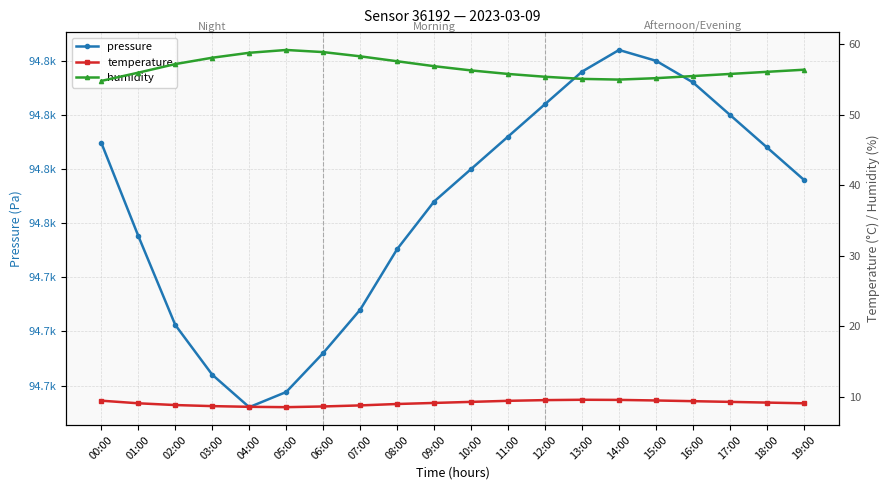

True or false: temperature and humidity intersect in this chart.

False